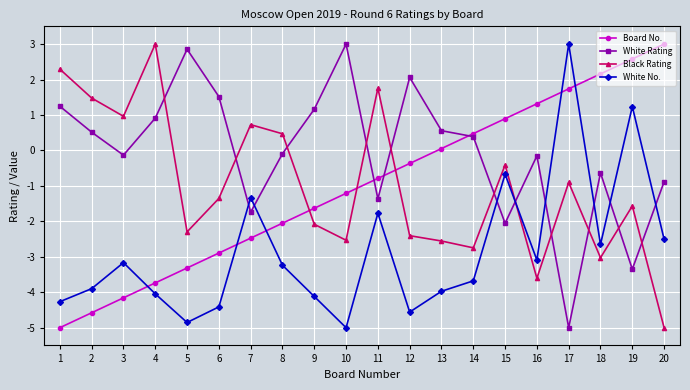

The value of White Rating at 11 is -1.4. True or false?

True